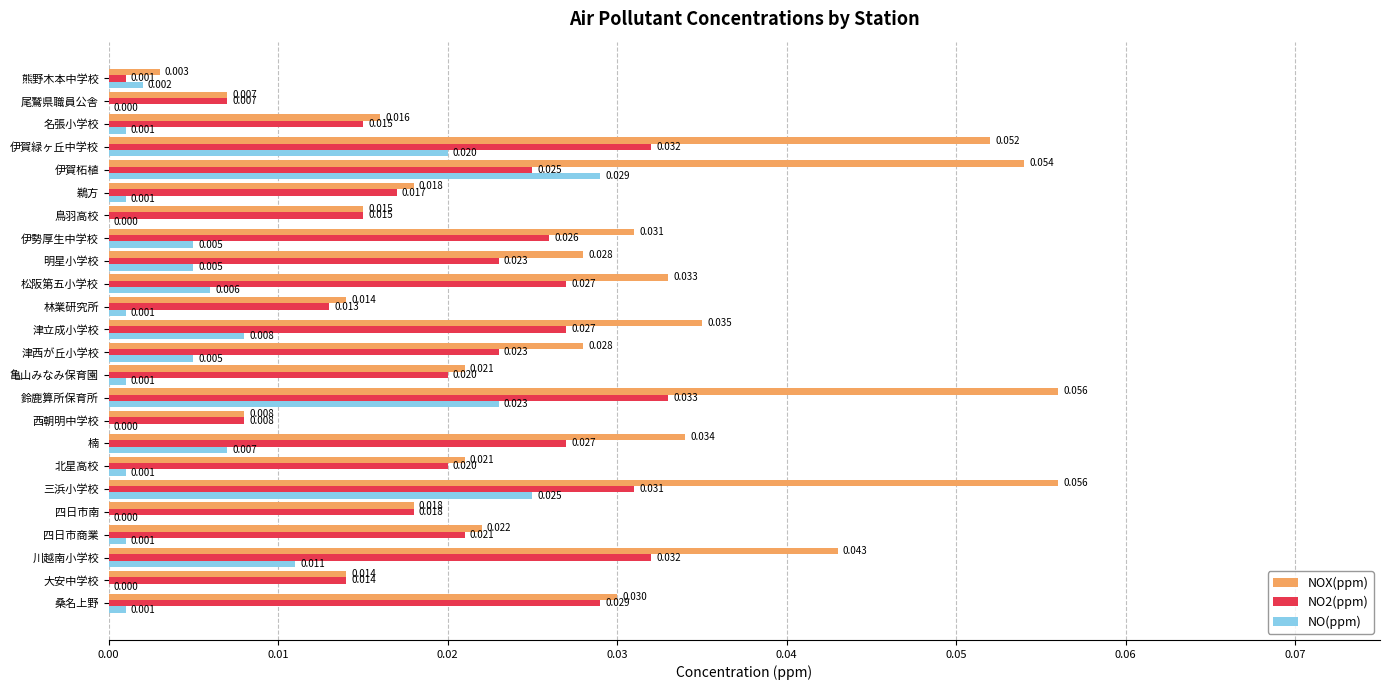

Which series changed the most between 松阪第五小学校 and 伊賀緑ヶ丘中学校?

NOX(ppm)